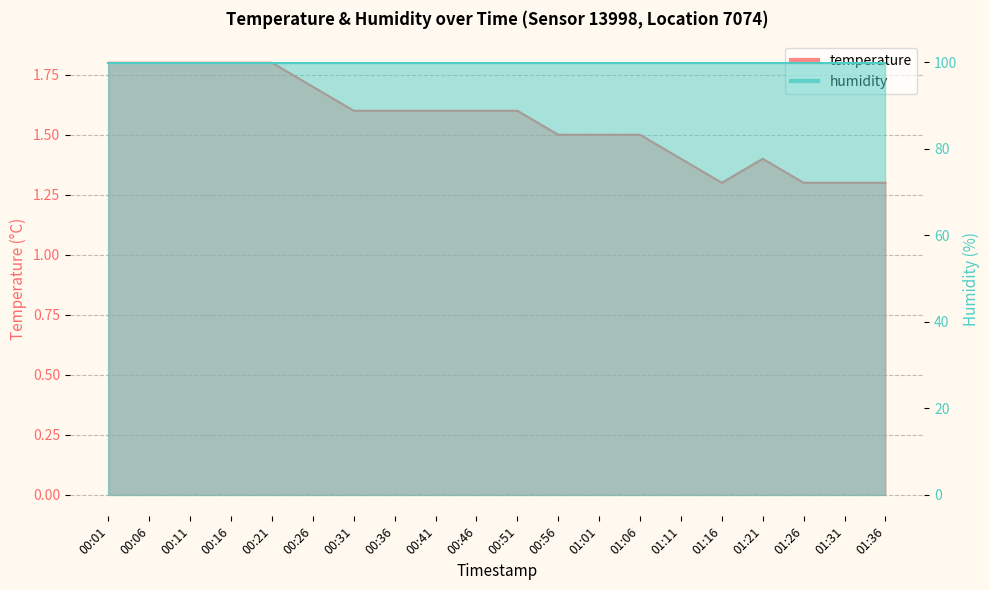

Which category has the lowest value across all series?

01:16